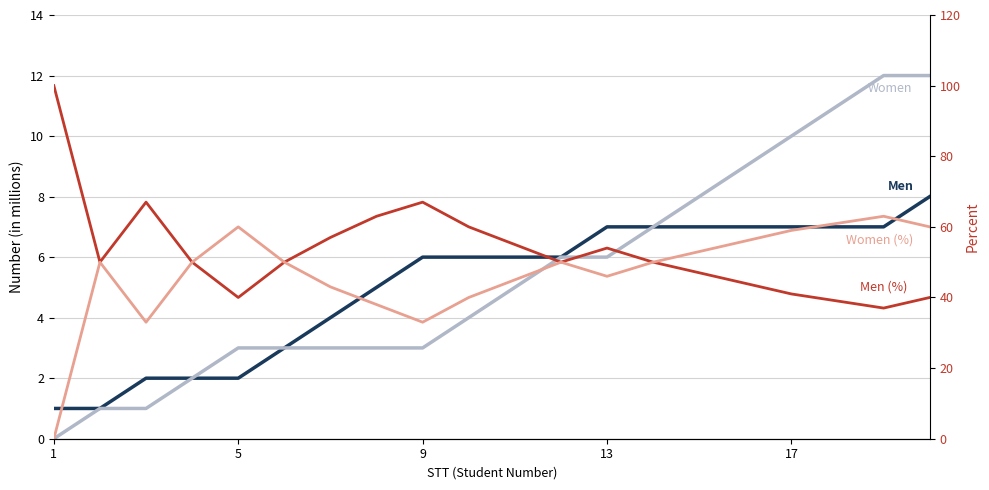

Which series has the widest spread of values?

Men (%)